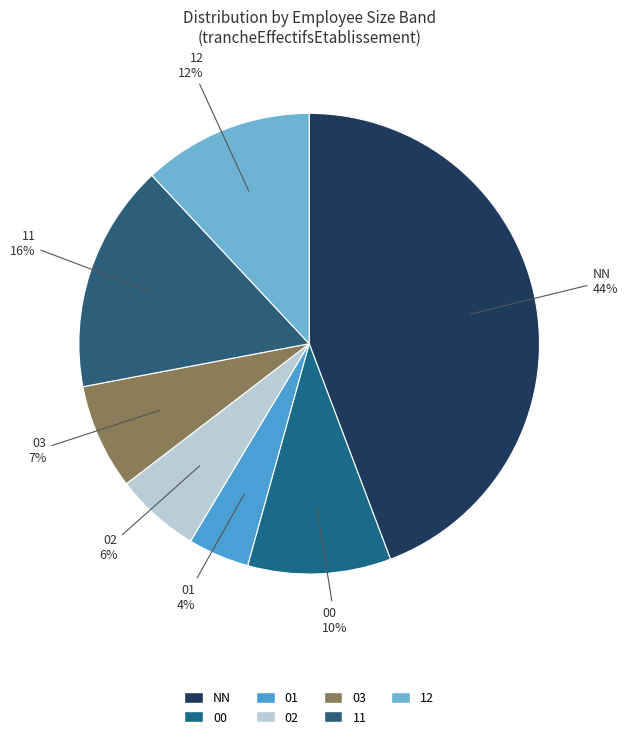

Is the sum of 01 and 00 greater than half?

No